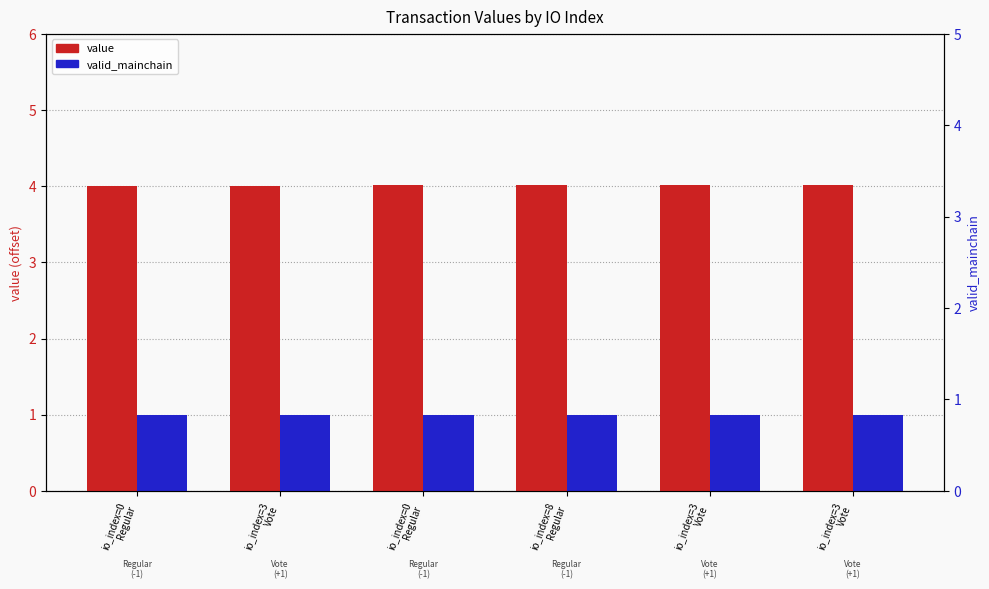

What is the spread (max minus min) of values at io_index=0
Regular?

3.0